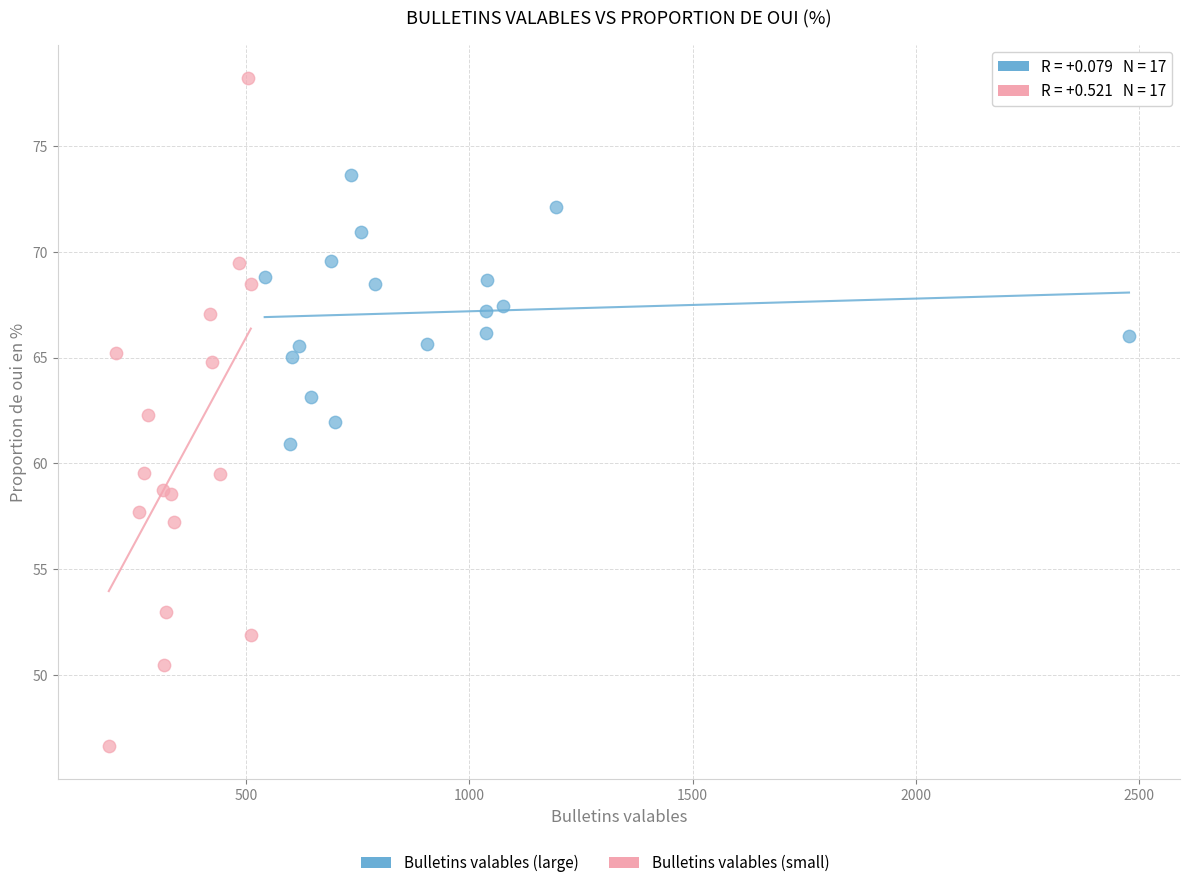

Which series has the widest spread of Y values?

Bulletins valables (small)